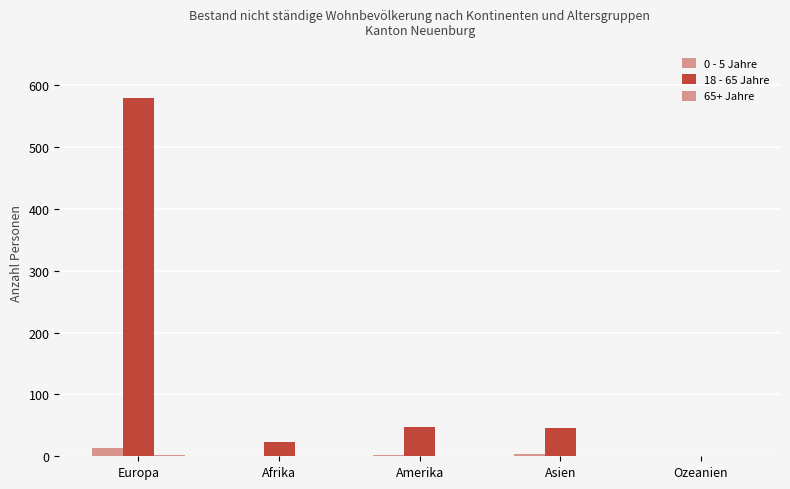

Are the bars horizontal?

No